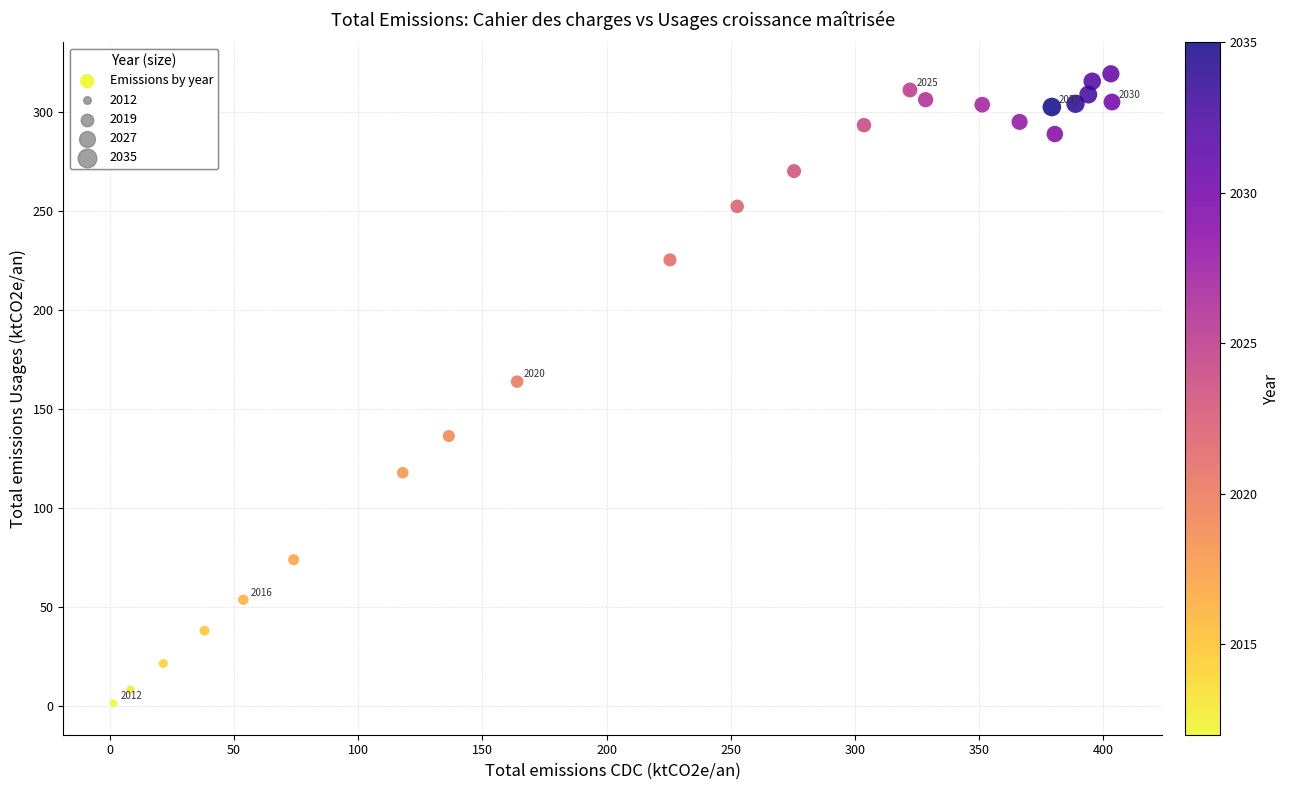

What Y value in the scatter plot is closest to 160?

164.0